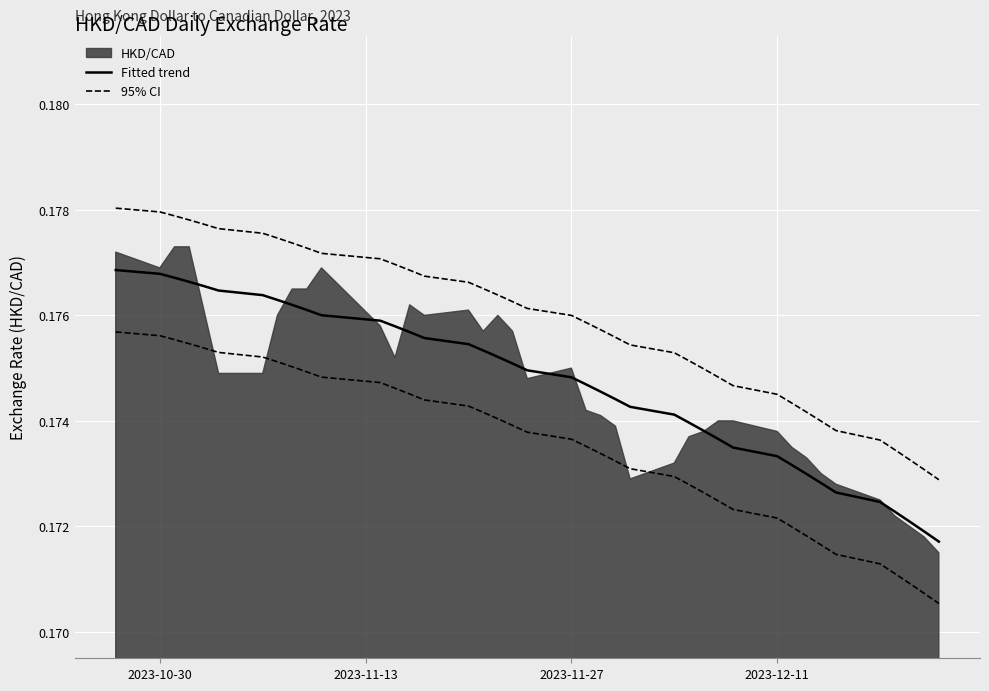

What is the minimum value for Fitted trend?

0.2